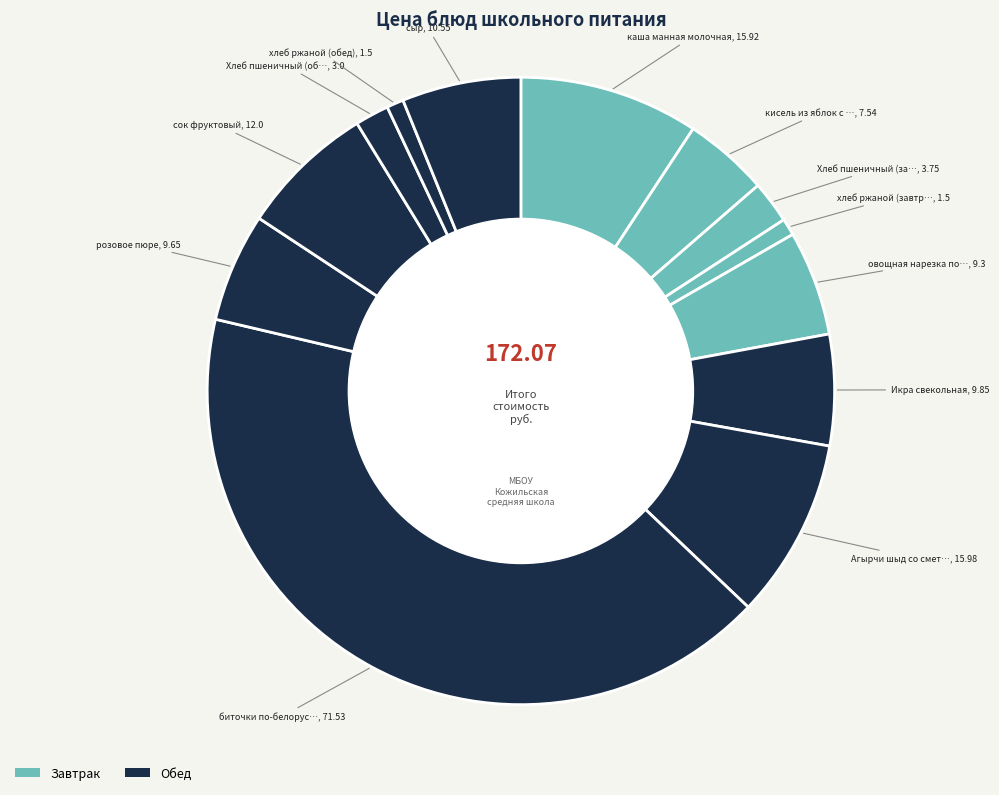

To the nearest percent, what is the difference between the largest and smallest slice percentages?

41%